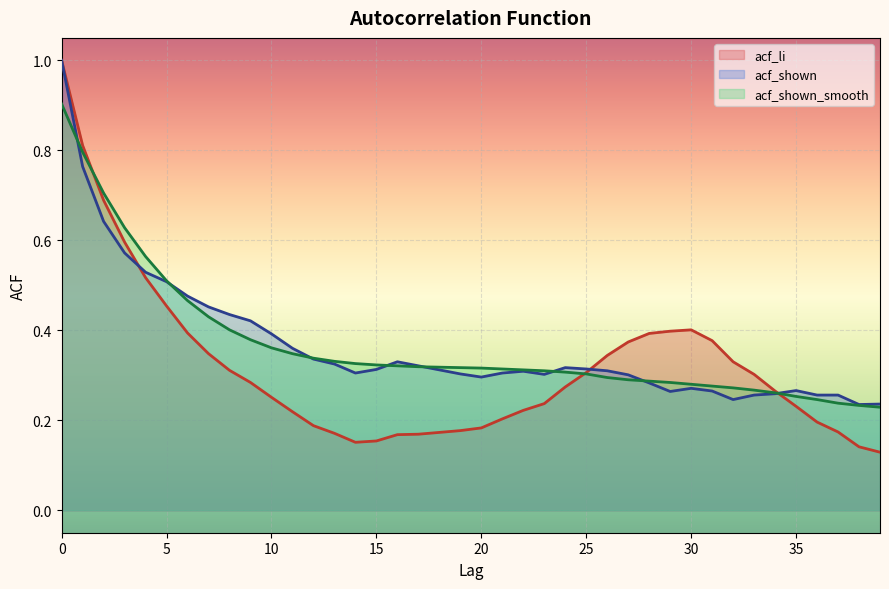

What are all the series names shown in the legend?

acf_li, acf_shown, acf_shown_smooth